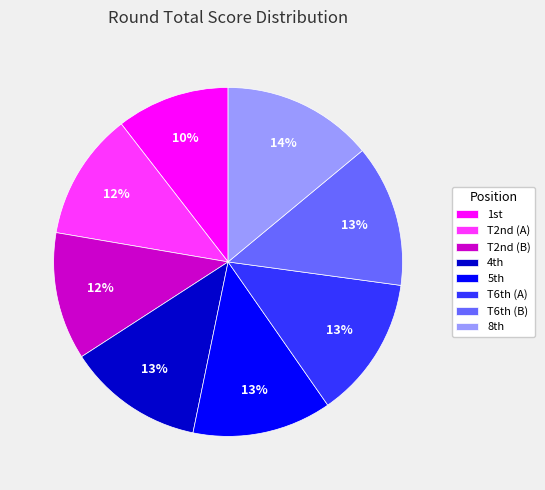

Which slice is the largest?

8th